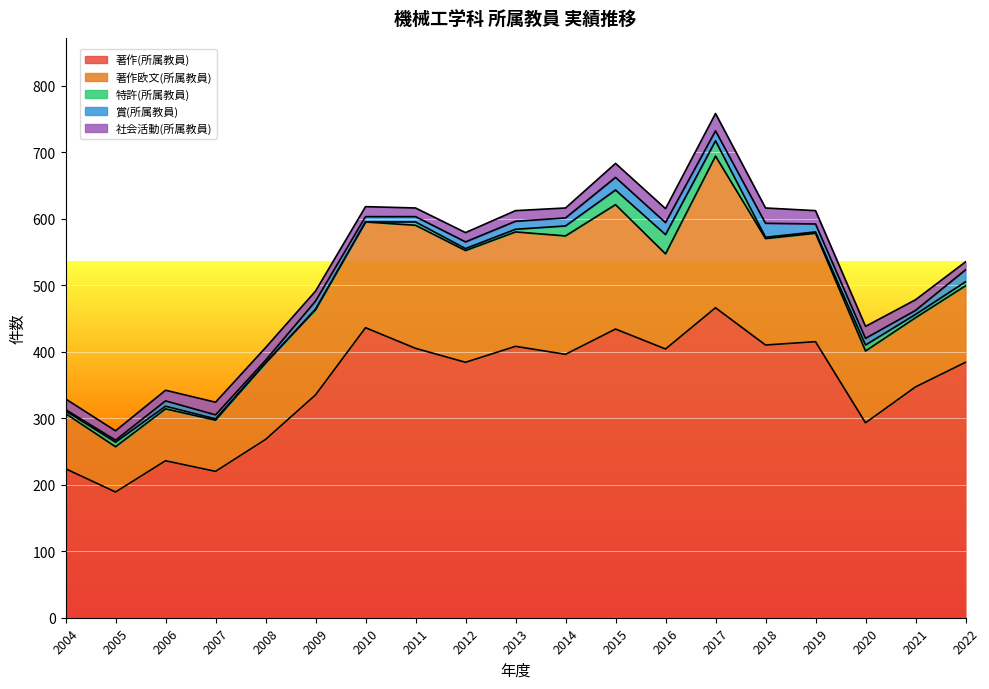

How many values in the 特許(所属教員) series exceed 4?

9